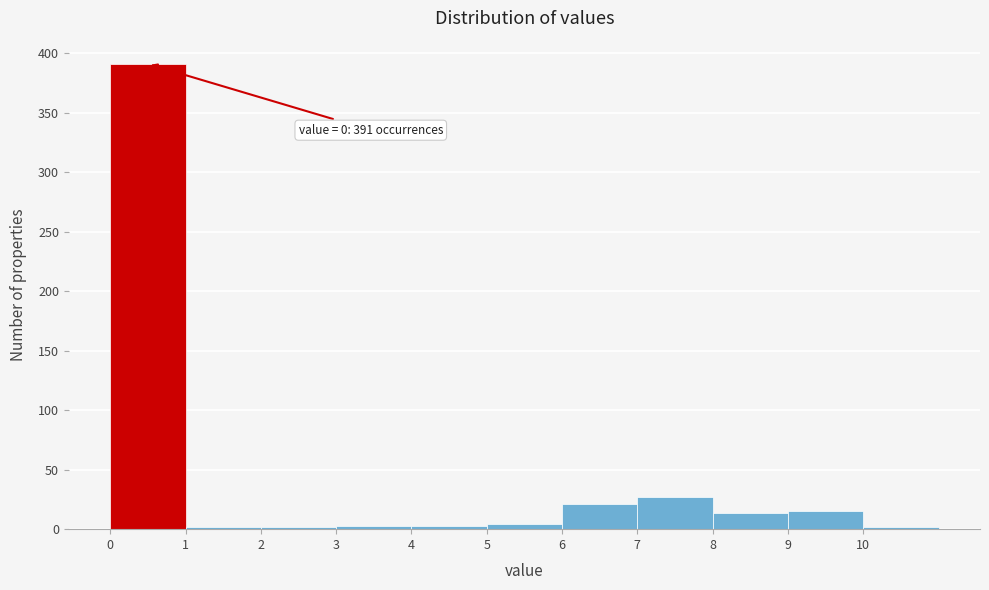

Over which range of the x-axis is the bar tallest?

0 to 1